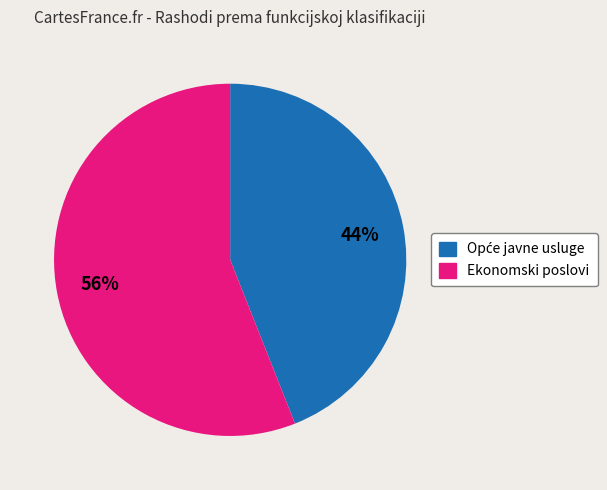

To the nearest percent, what portion does Ekonomski poslovi represent?

56%